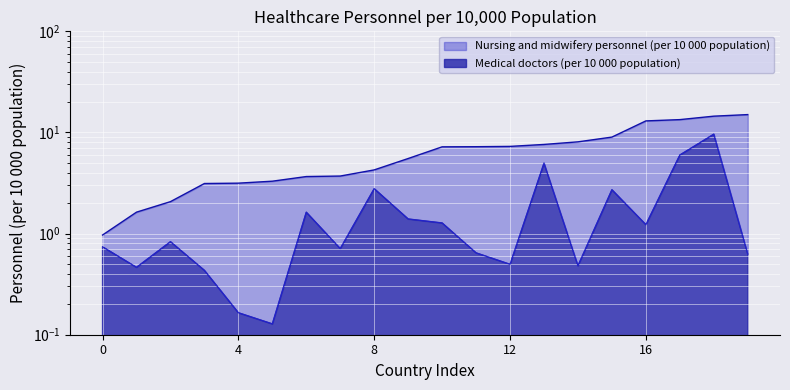

What is the value of the Medical doctors (per 10 000 population) point at the 14th from the left?

5.0